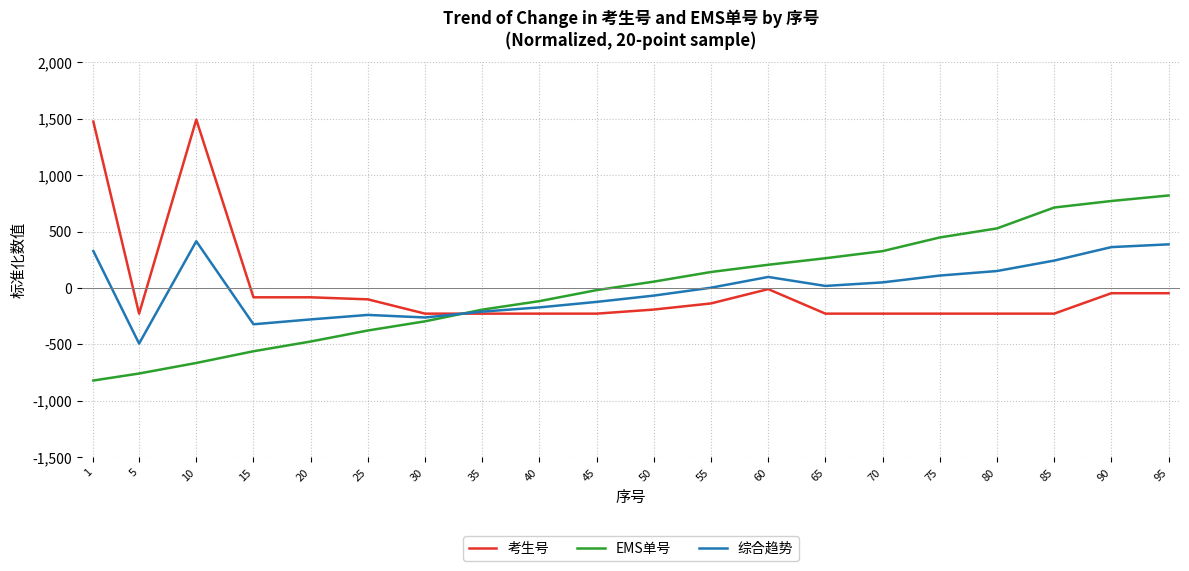

How many times do 综合趋势 and EMS单号 cross each other?

1